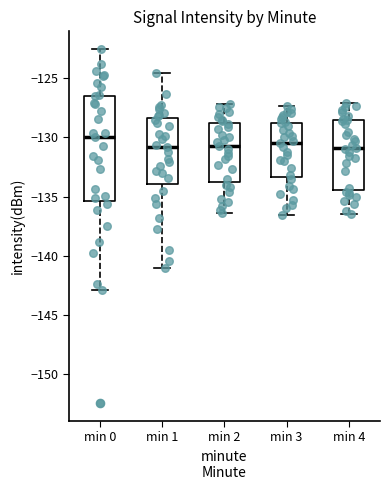

Reading left to right, read every box against the y-axis: the position of its median line, the range the box covers, and the ends of its whiskers. The values are not printed on the chart, so give them approximately, as read against the axis.

min 0: median -130.0, box -135.5 to -126.5, whiskers -143.0 to -122.5
min 1: median -131.0, box -134.0 to -128.5, whiskers -141.0 to -124.5
min 2: median -130.5, box -133.5 to -128.5, whiskers -136.5 to -127.0
min 3: median -130.5, box -133.5 to -128.5, whiskers -136.5 to -127.5
min 4: median -131.0, box -134.5 to -128.5, whiskers -136.5 to -127.0